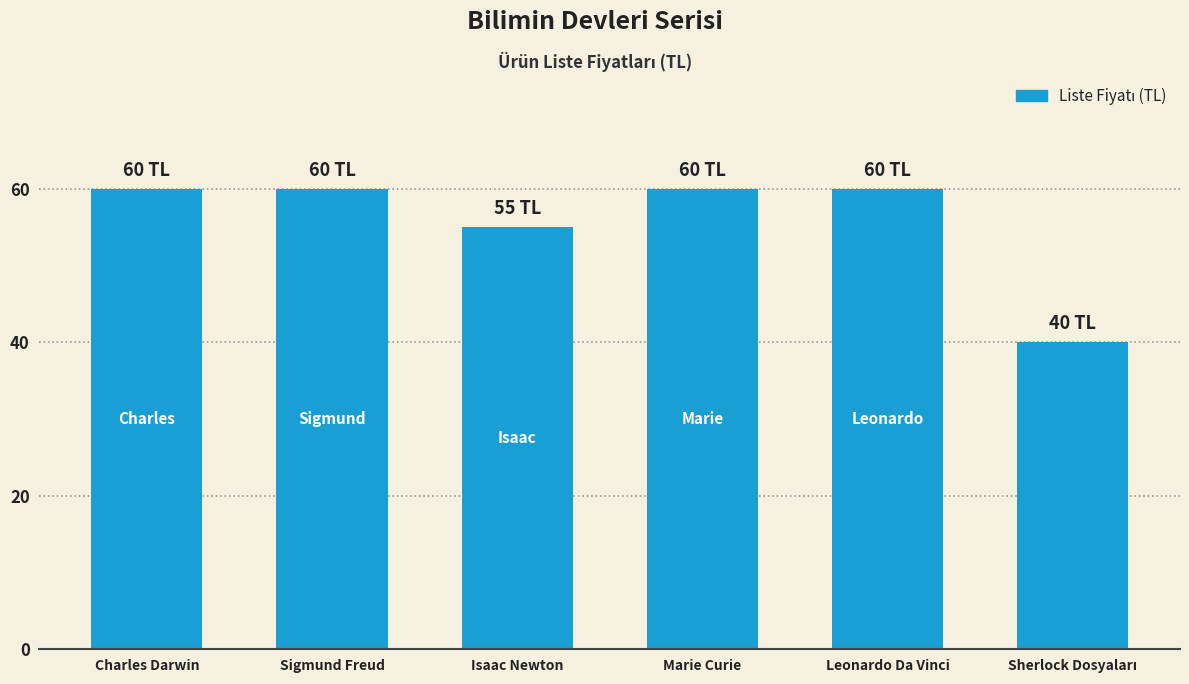

What is the change in value from Sigmund Freud to Isaac Newton?

-5